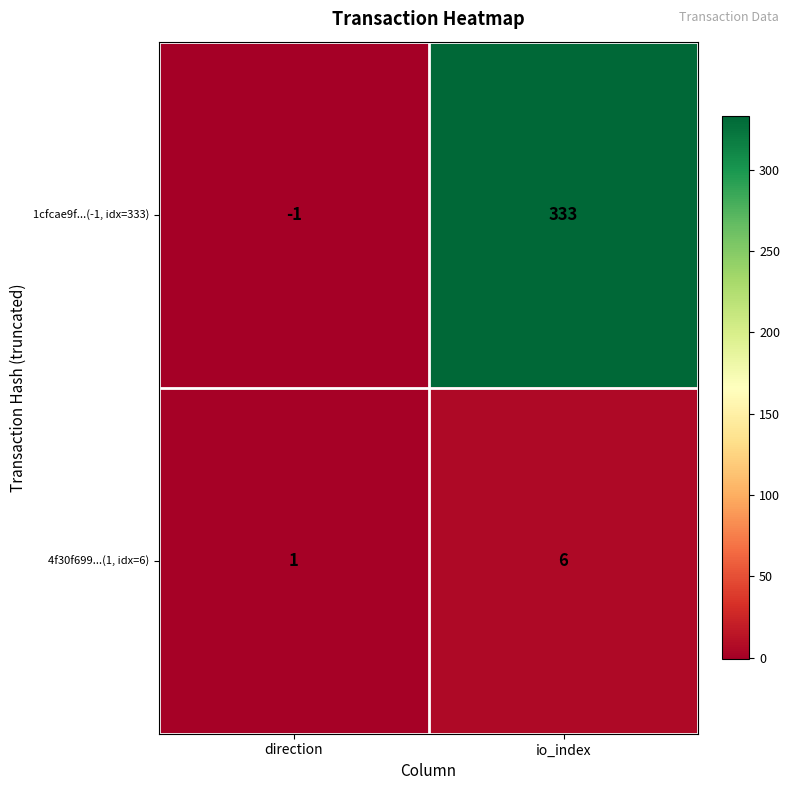

Which label corresponds to the smallest value in the chart?

direction